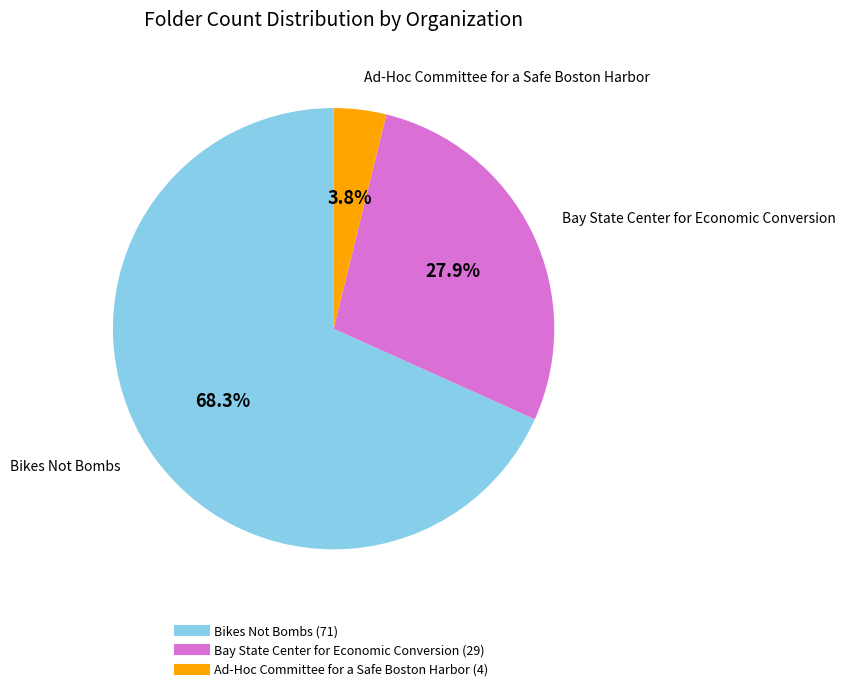

Which slice is the smallest?

Ad-Hoc Committee for a Safe Boston Harbor